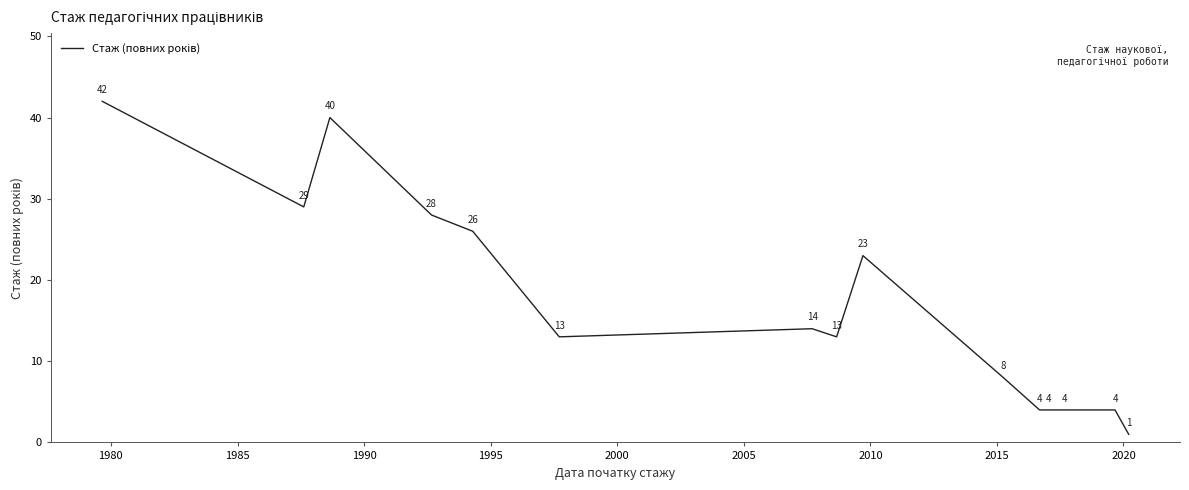

What is the maximum value shown in the chart?

42